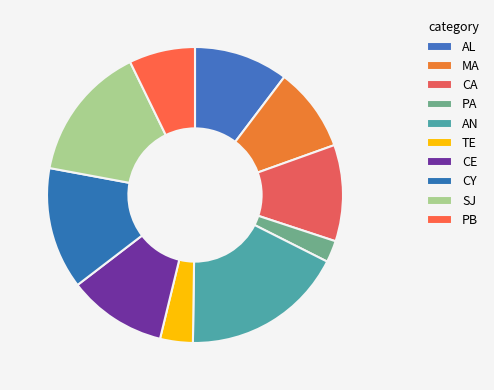

What is the ratio of the value at CA to the value at TE?

2.9